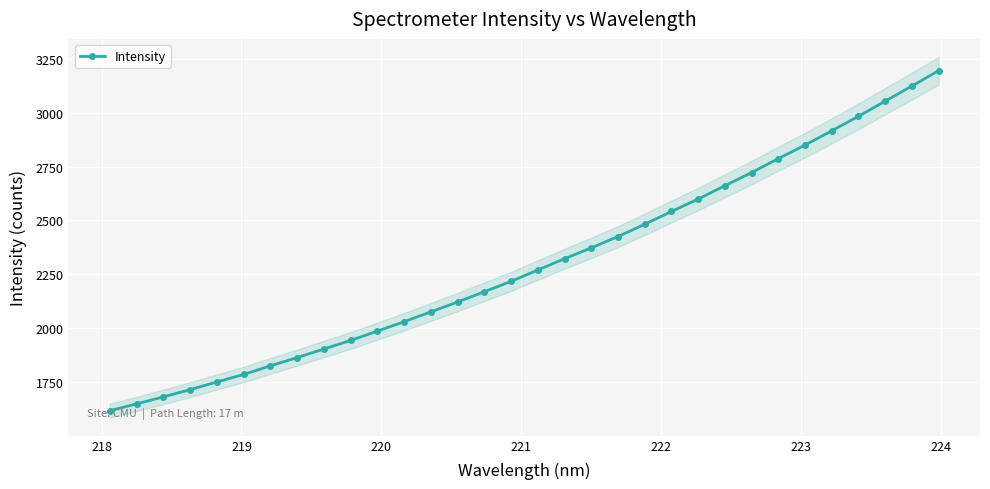

What is the value of the Intensity point at the 15th from the left?

2169.8